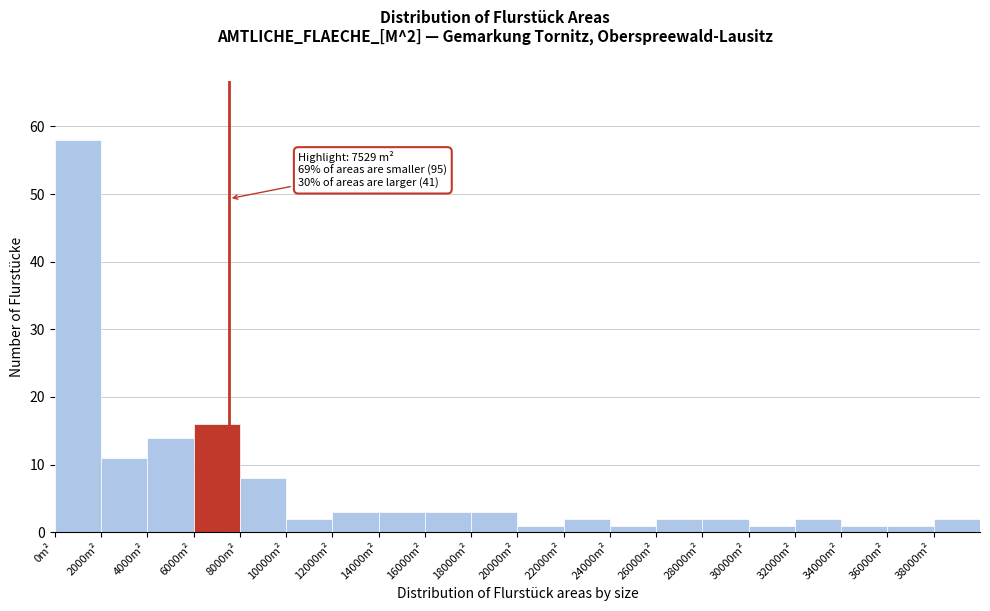

Over which range of the x-axis is the bar tallest?

0 to 2000